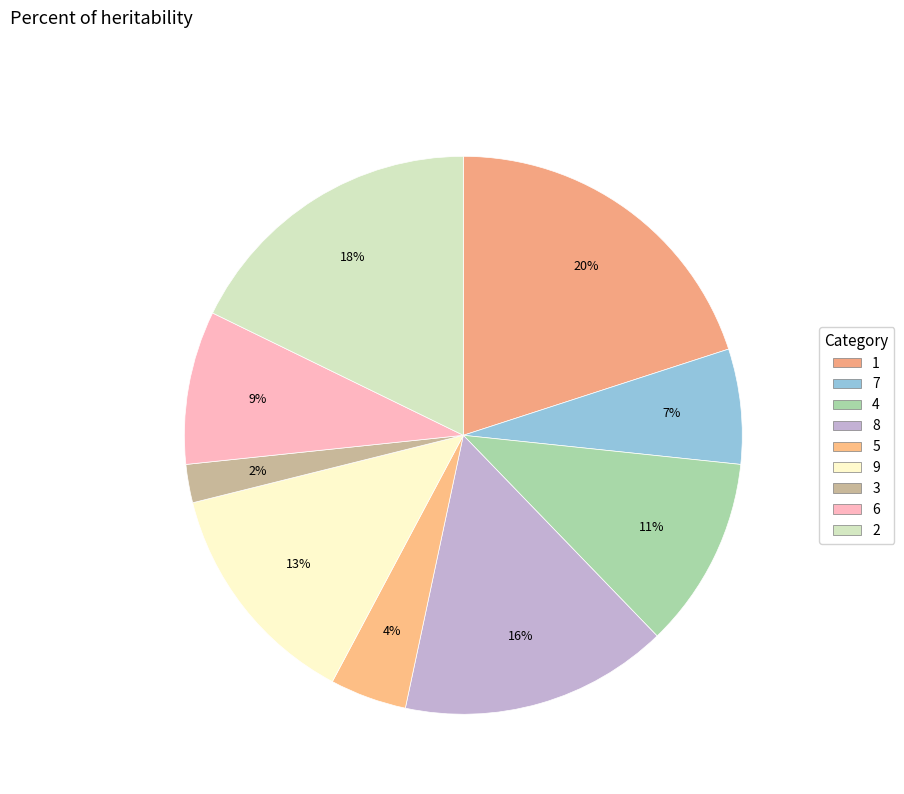

Count the number of slices in the pie.

9